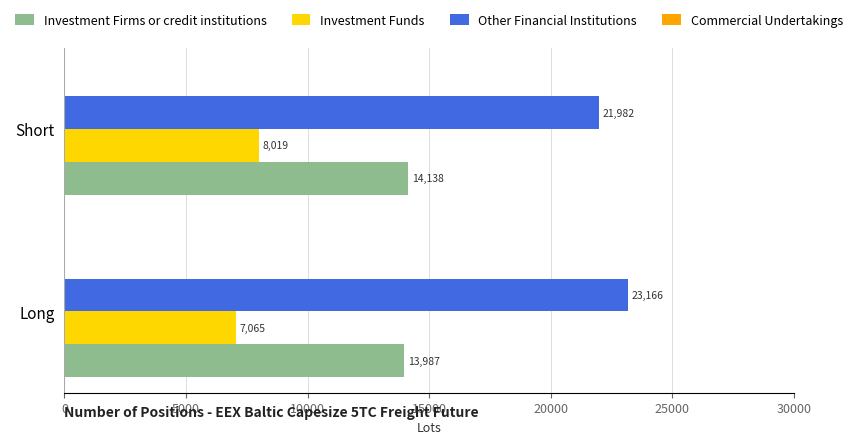

The value of Investment Funds at Short is 13966.4. True or false?

False